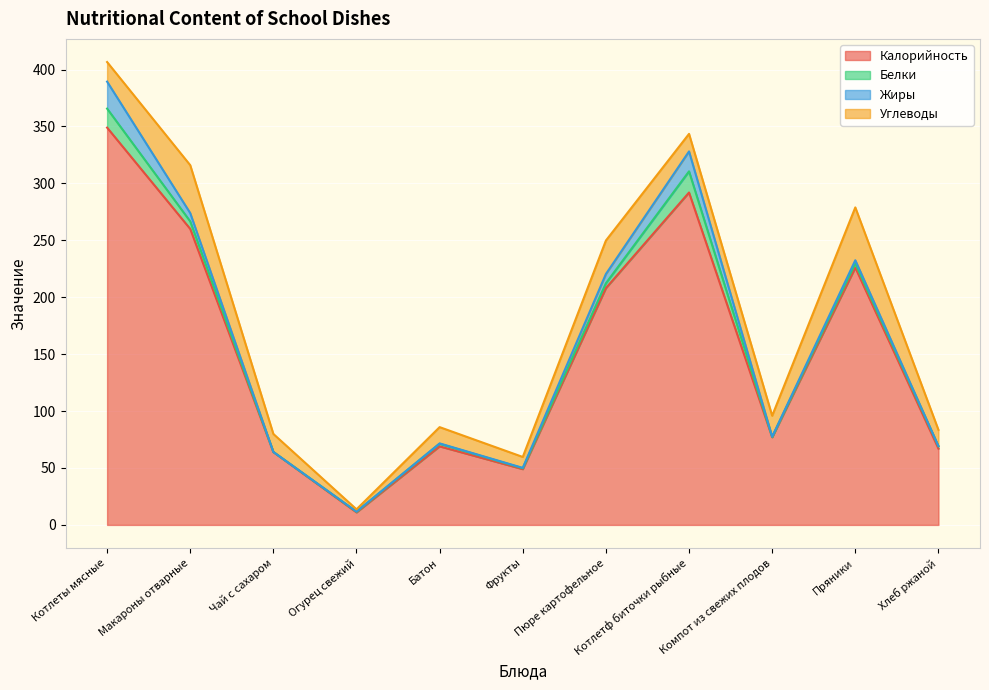

What is the value of the Белки point at the 7th from the left?

4.3